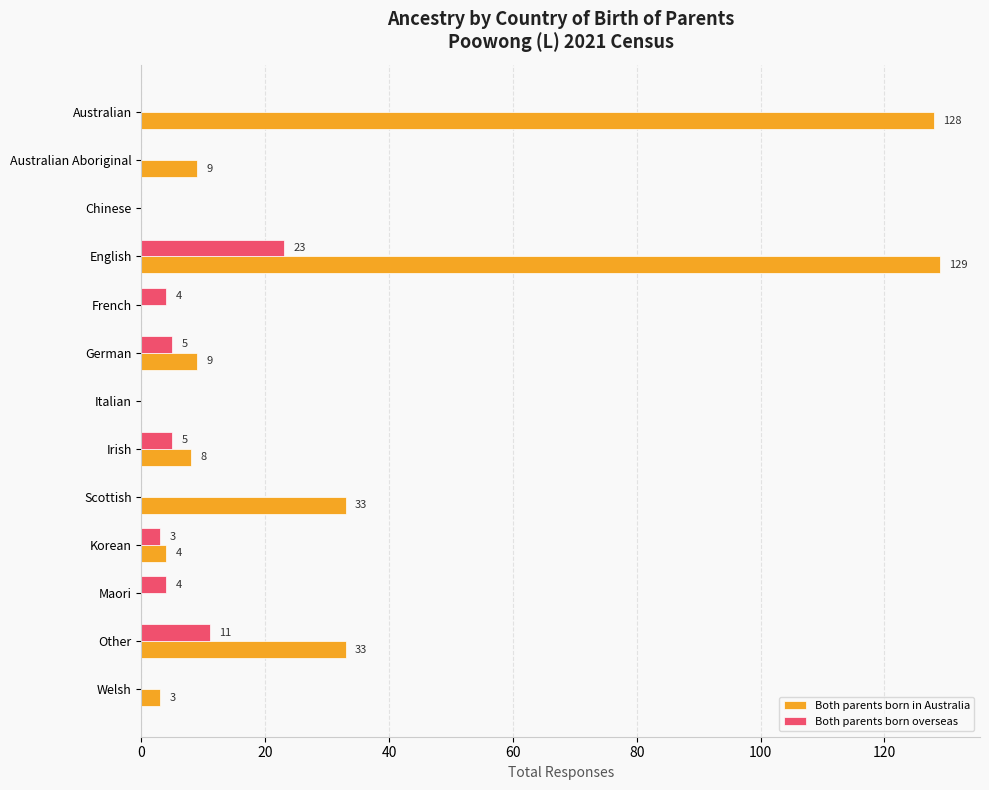

At which category is the sum across all series the highest?

English